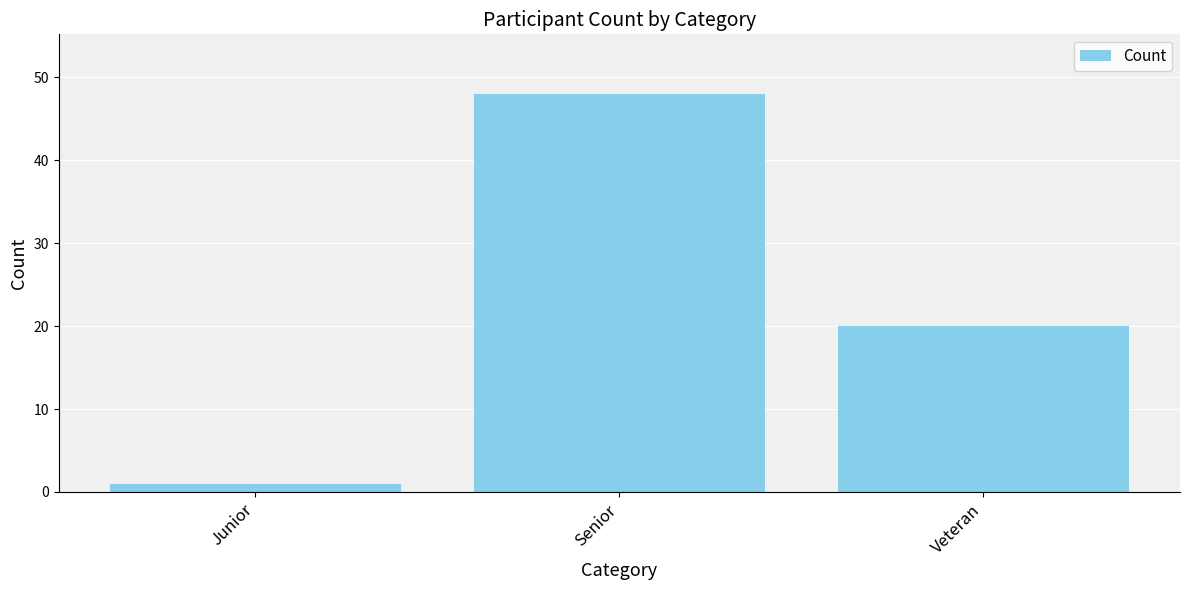

At which label is the value closest to 24?

Veteran